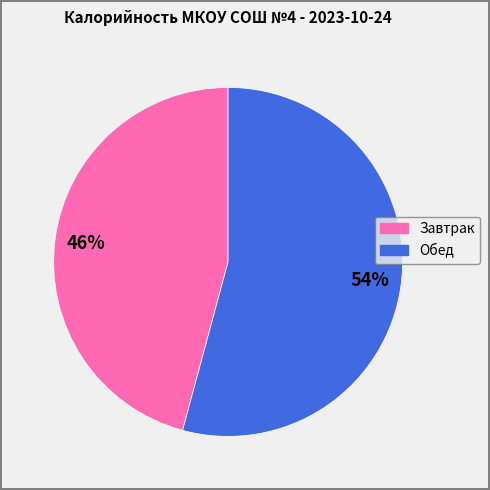

What is the ratio of the value at Обед to the value at Завтрак?

1.2